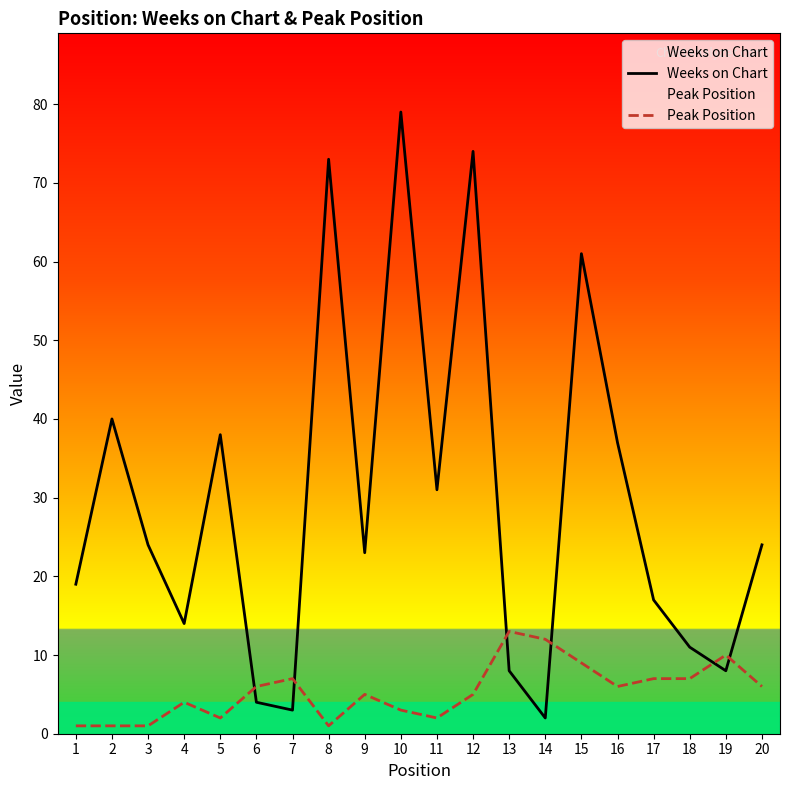

Rank the series at 16 from highest to lowest value.

Weeks on Chart, Peak Position